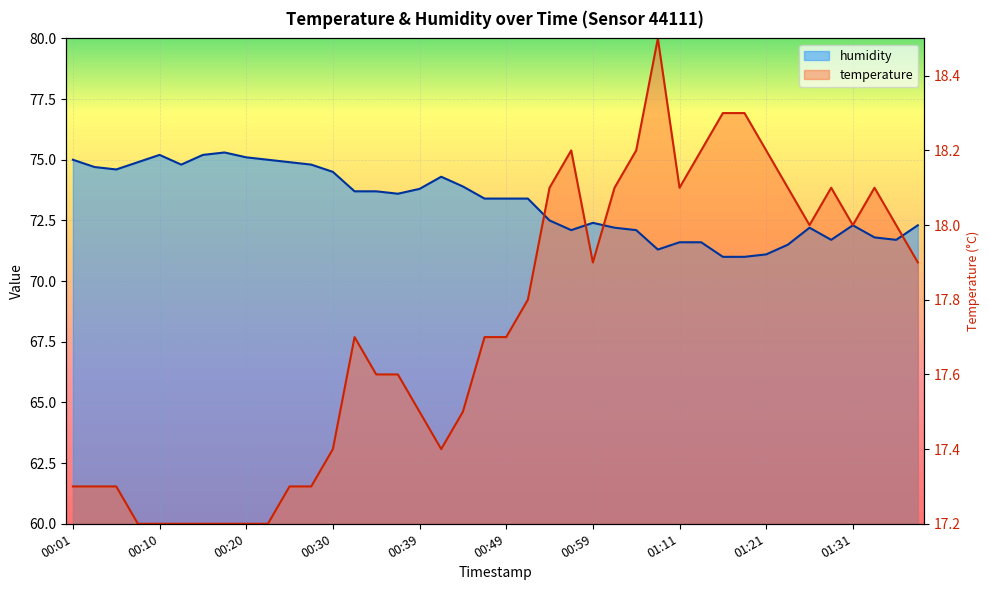

Where does the humidity series first go above 73?

00:01